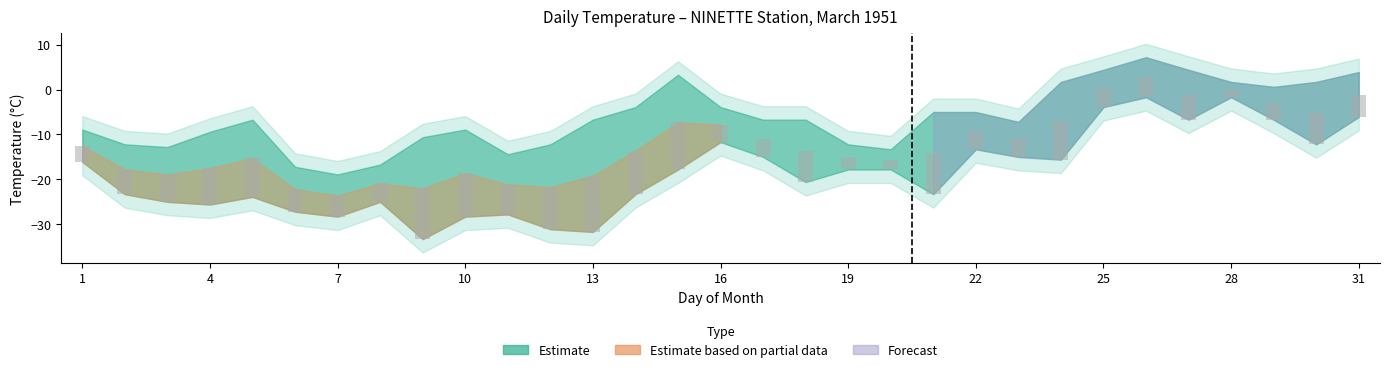

What is the difference between the maximum and minimum values?

10.8